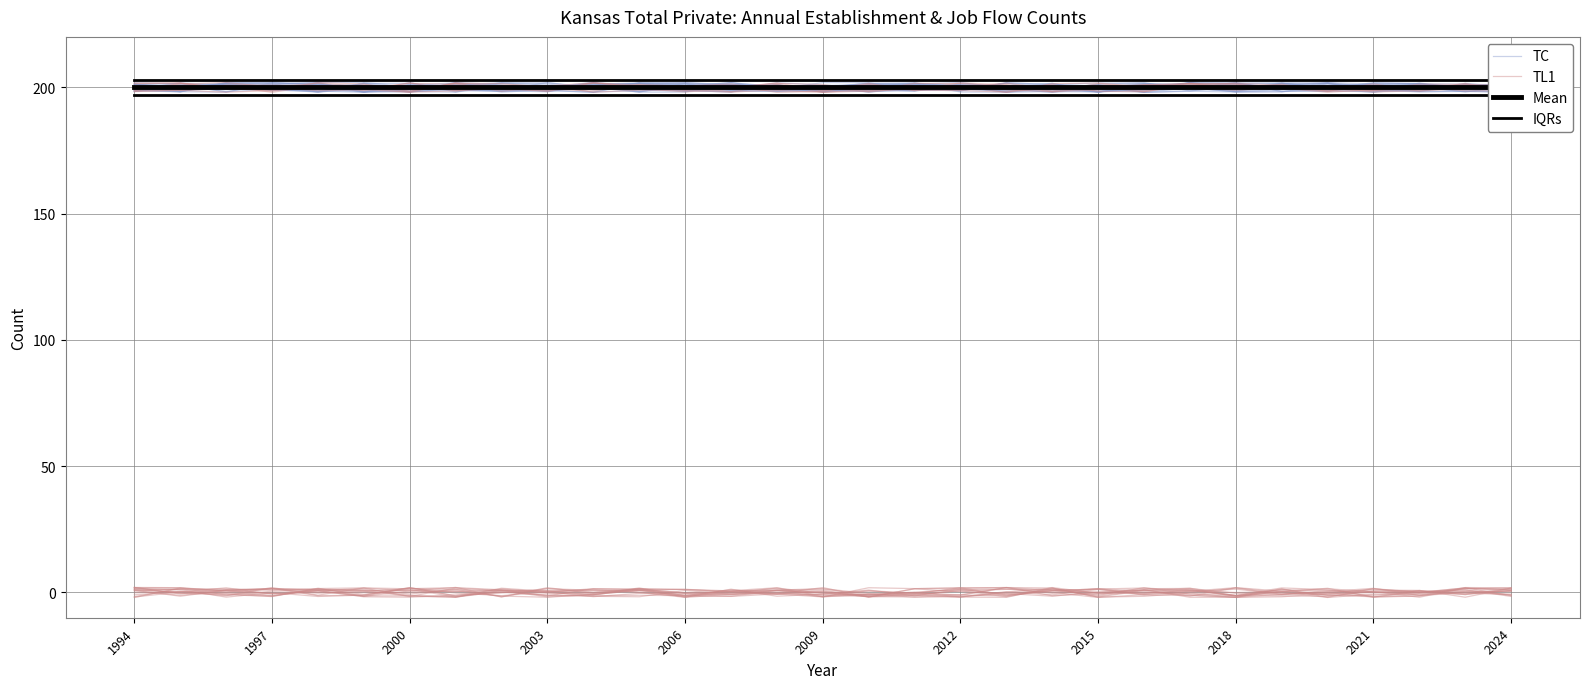

What is the spread (max minus min) of values at 2009?

4.3